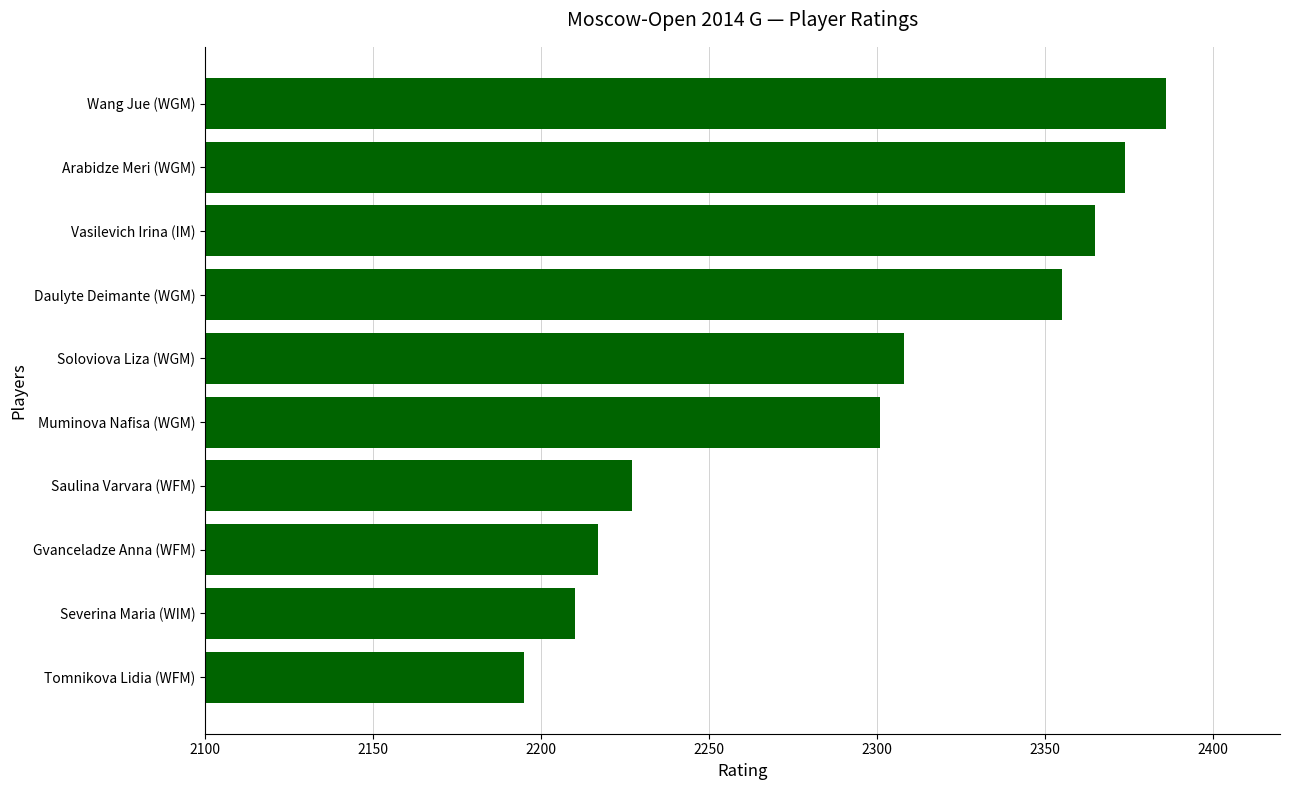

Which category has the highest value across all series?

Wang Jue (WGM)